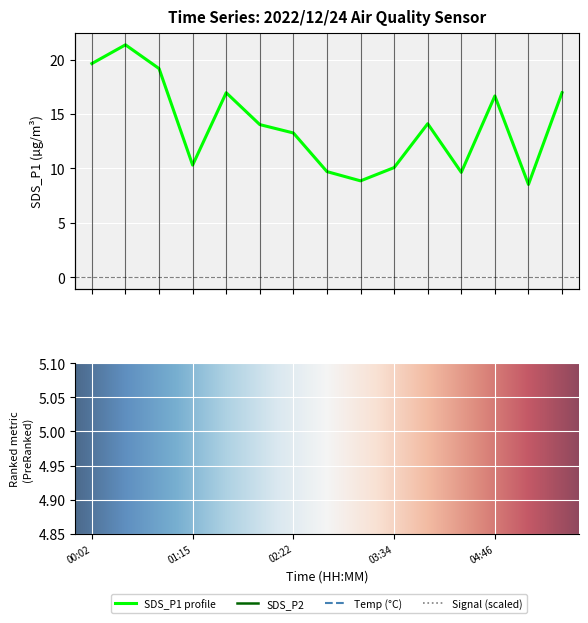

At 00:26, list the series in order from largest to smallest.

SDS_P1, SDS_P2, Temp, Signal